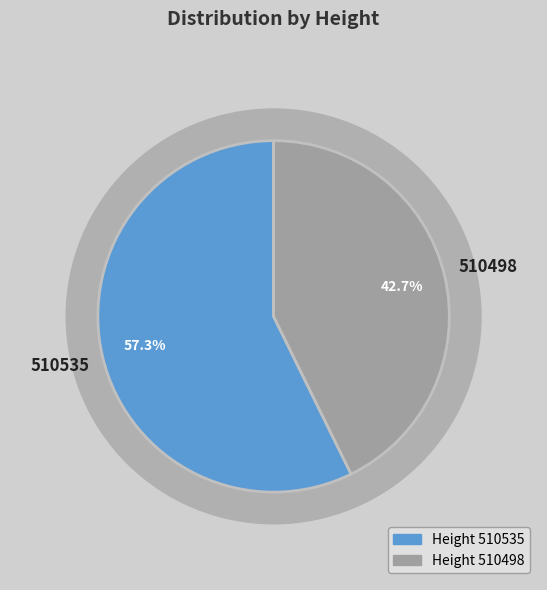

Count the number of slices in the pie.

2